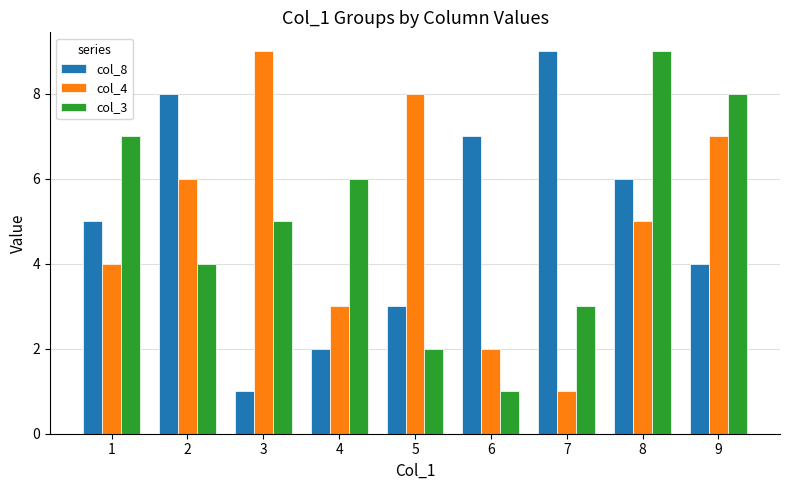

What is the value of the col_3 bar at the 6th from the left?

1